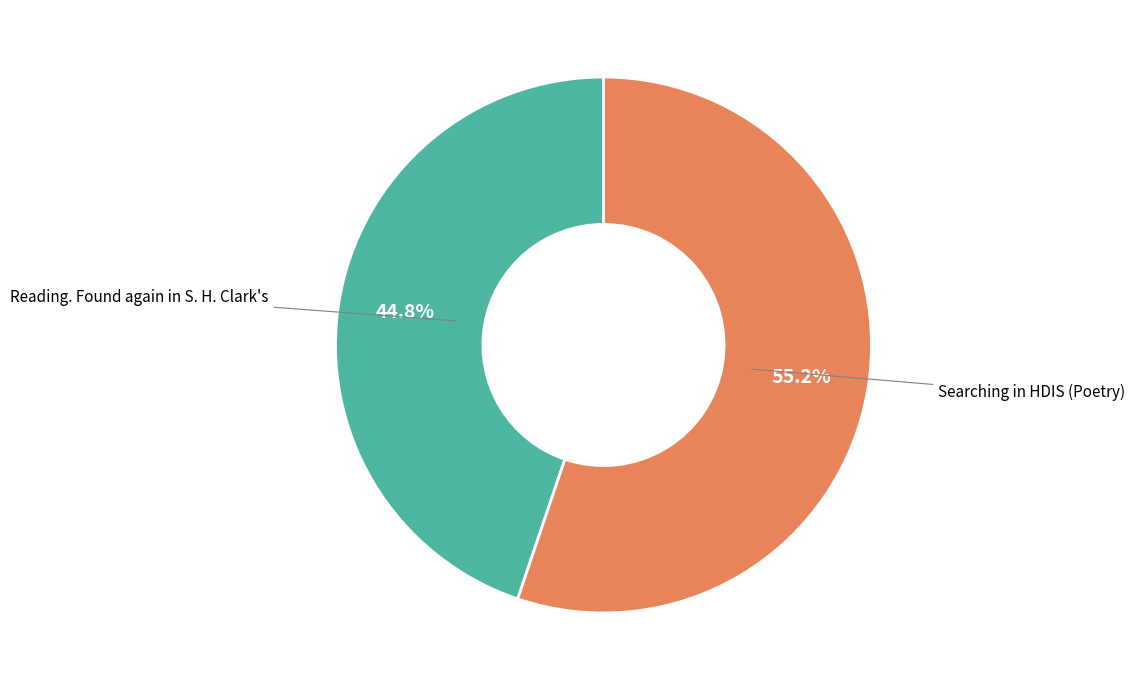

Is there a majority slice in this chart?

Yes